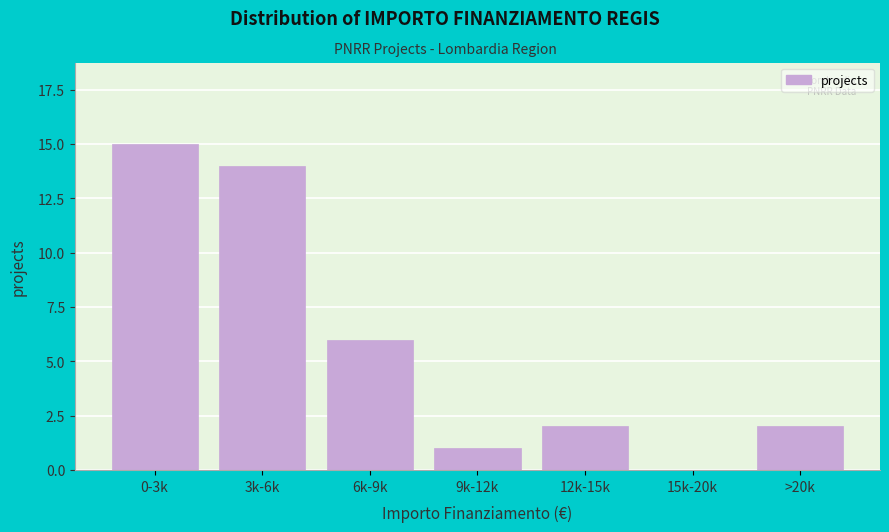

Reading left to right, transcribe all the data shown in this chart.

0-3k=15	3k-6k=14	6k-9k=6	9k-12k=1	12k-15k=2	15k-20k=0	>20k=2